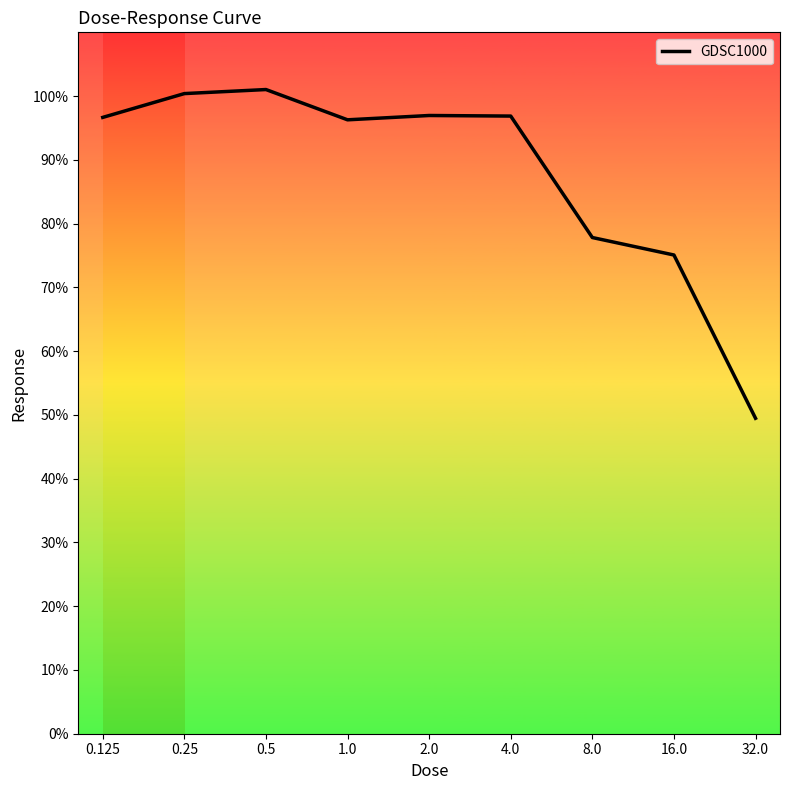

Is this an area chart (filled region under the line)?

No